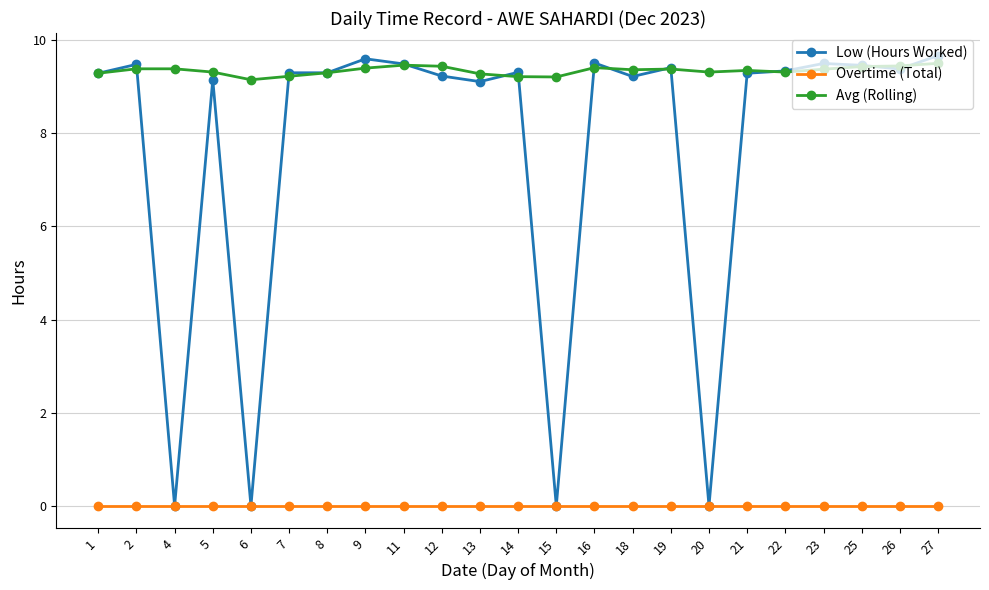

Which series has the largest range (max minus min)?

Low (Hours Worked)